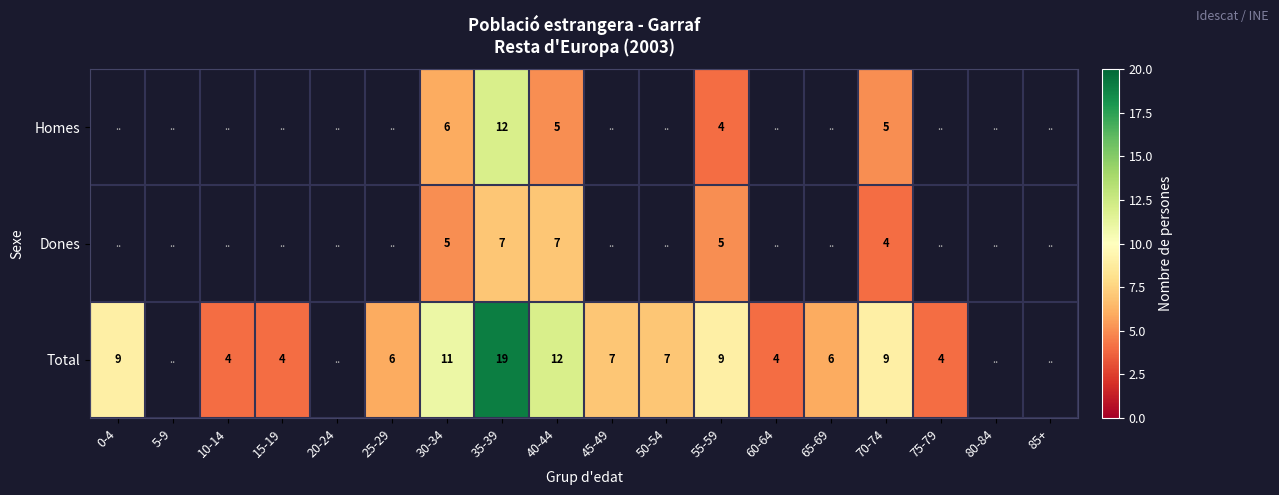

Is it true that Total equals 10 at 50-54?

False